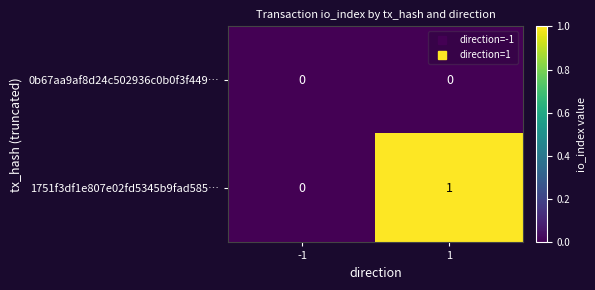

Reading left to right, list all the values displayed in this chart.

0b67aa9af8d24c502936c0b0f3f449…: 0	0
1751f3df1e807e02fd5345b9fad585…: 0	1